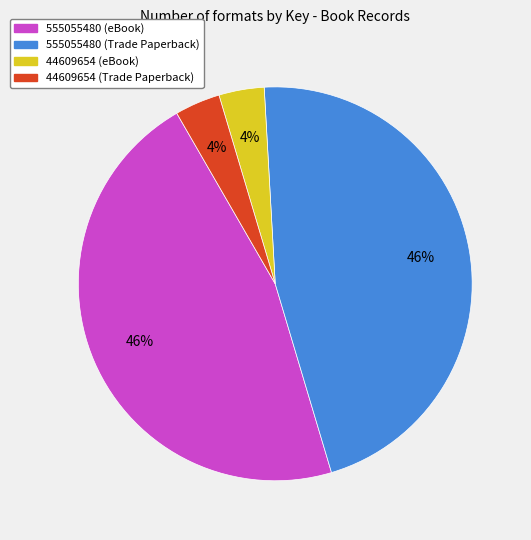

The 555055480 (Trade Paperback) slice represents 58% of the pie. True or false?

False